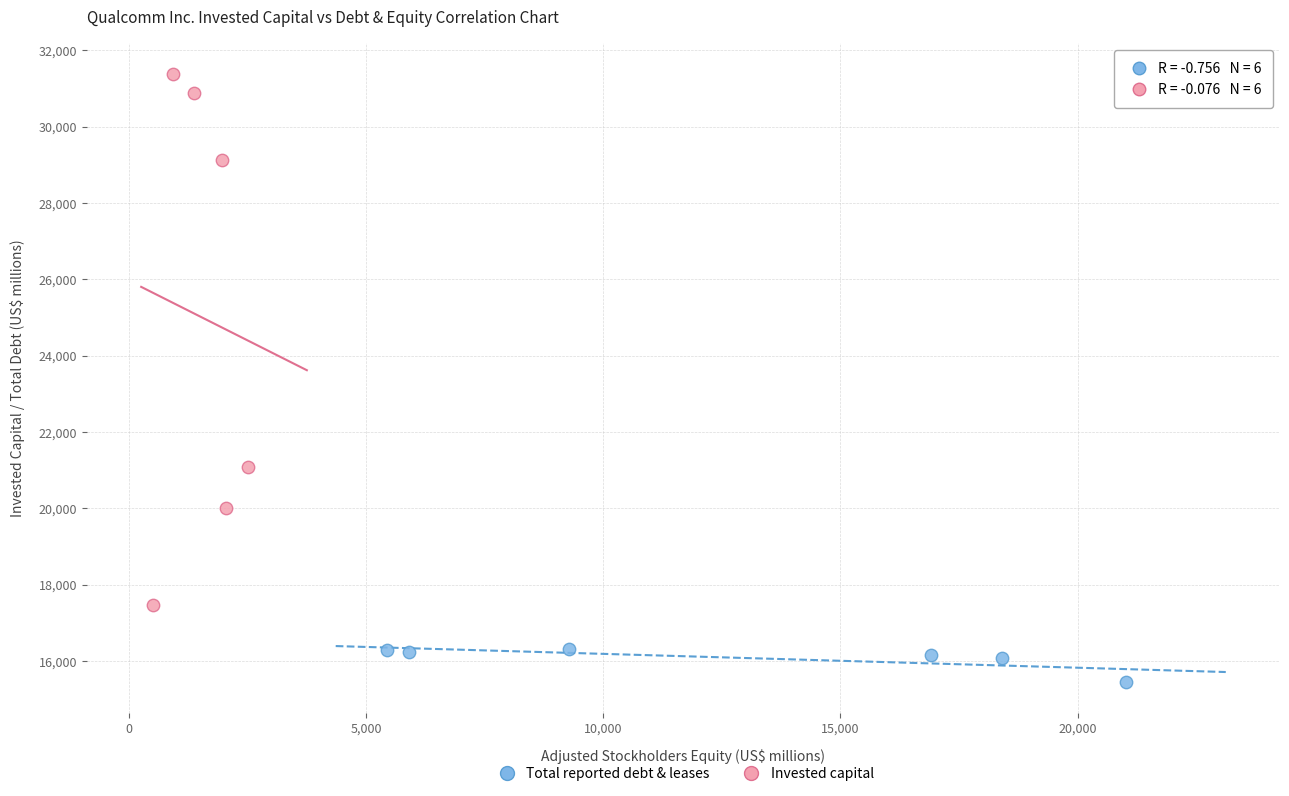

Which series has the widest spread of Y values?

Invested capital